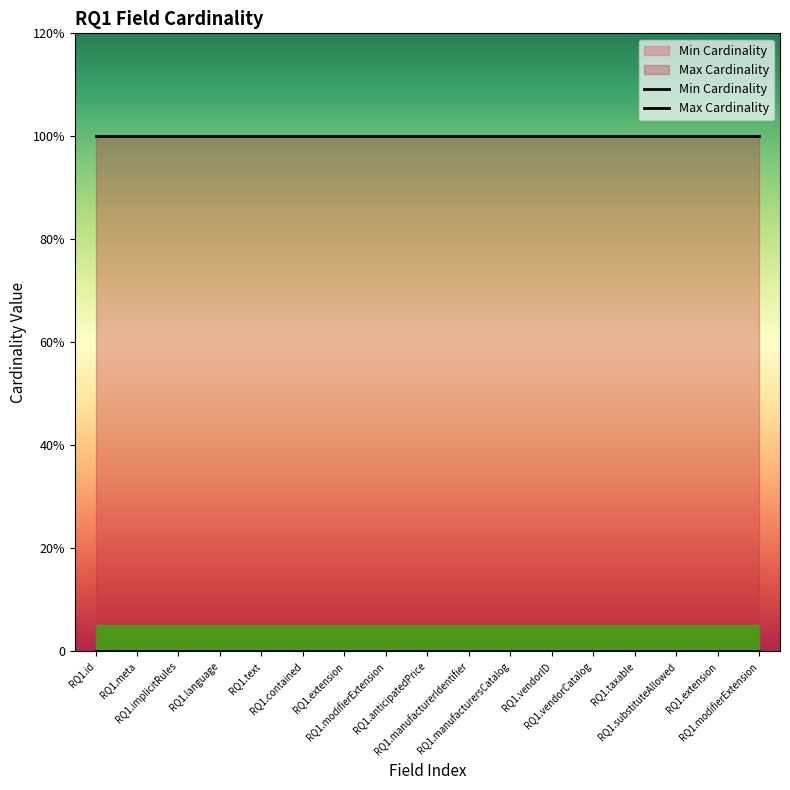

Between RQ1.modifierExtension and RQ1.meta, which is larger?

RQ1.modifierExtension